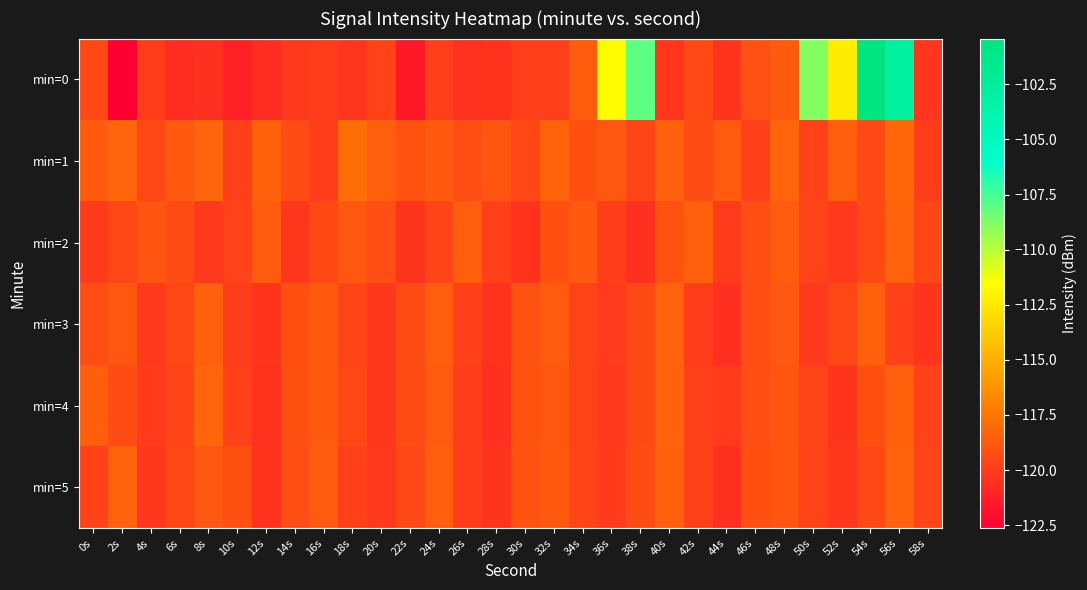

Rank the series by their maximum value, from highest to lowest.

min=0, min=1, min=4, min=2, min=3, min=5